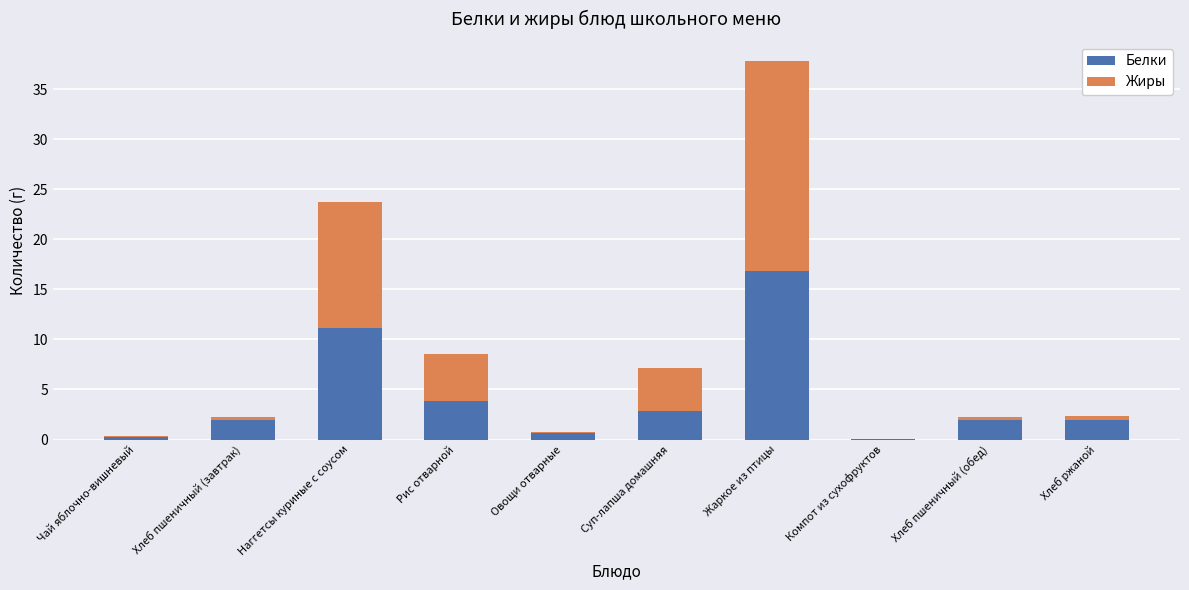

Are the bars horizontal?

No